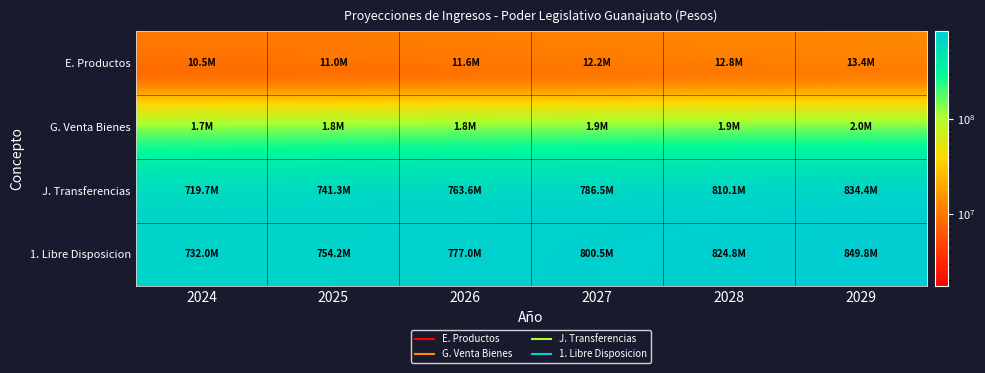

Reading left to right, extract all data points from this chart.

E. Productos: 2024=10517584	2025=11043463	2026=11595636	2027=12175419	2028=12784189	2029=13423399
G. Venta Bienes: 2024=1730000	2025=1781900	2026=1835357	2027=1890418	2028=1947130	2029=2005544
J. Transferencias: 2024=719738328	2025=741330479	2026=763570395	2027=786477509	2028=810071837	2029=834373994
1. Libre Disposicion: 2024=731985912	2025=754155842	2026=777001388	2027=800543346	2028=824803156	2029=849802937